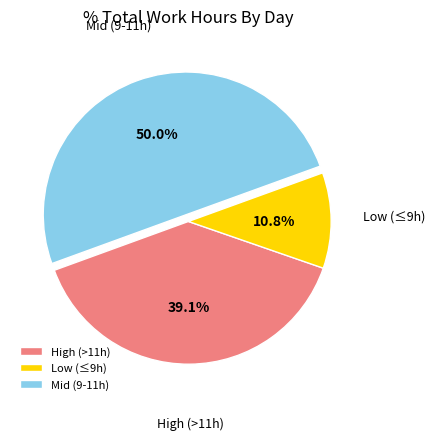

Which has a higher value, High (>11h) or Mid (9-11h)?

Mid (9-11h)